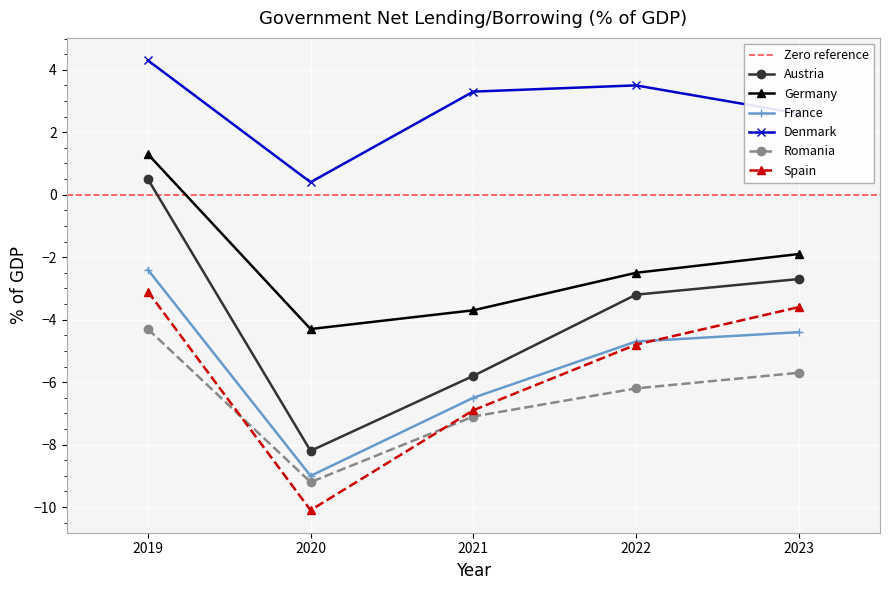

At which label is Spain closest to -6?

2021